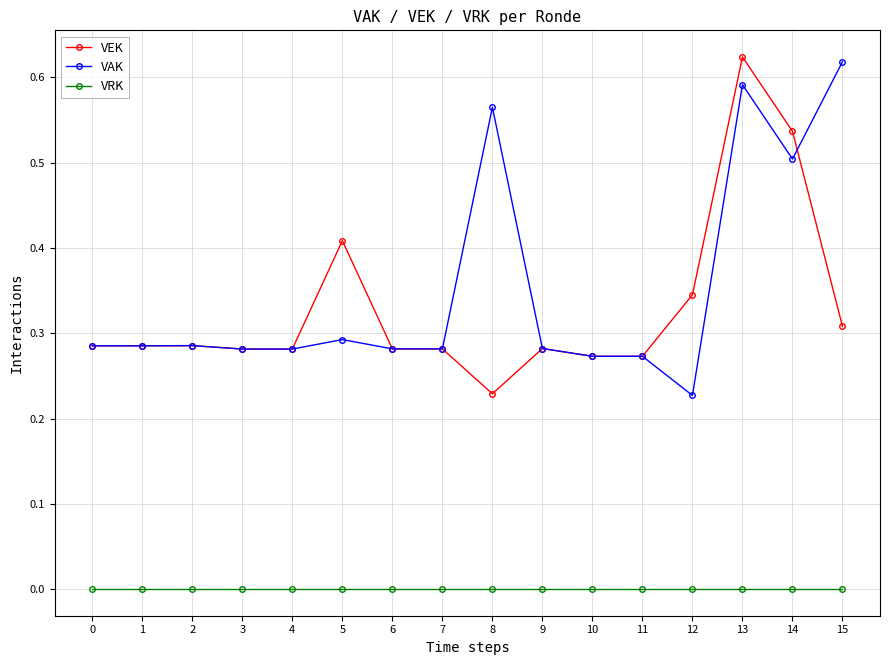

The VAK series shows 0.2 at 3. True or false?

False